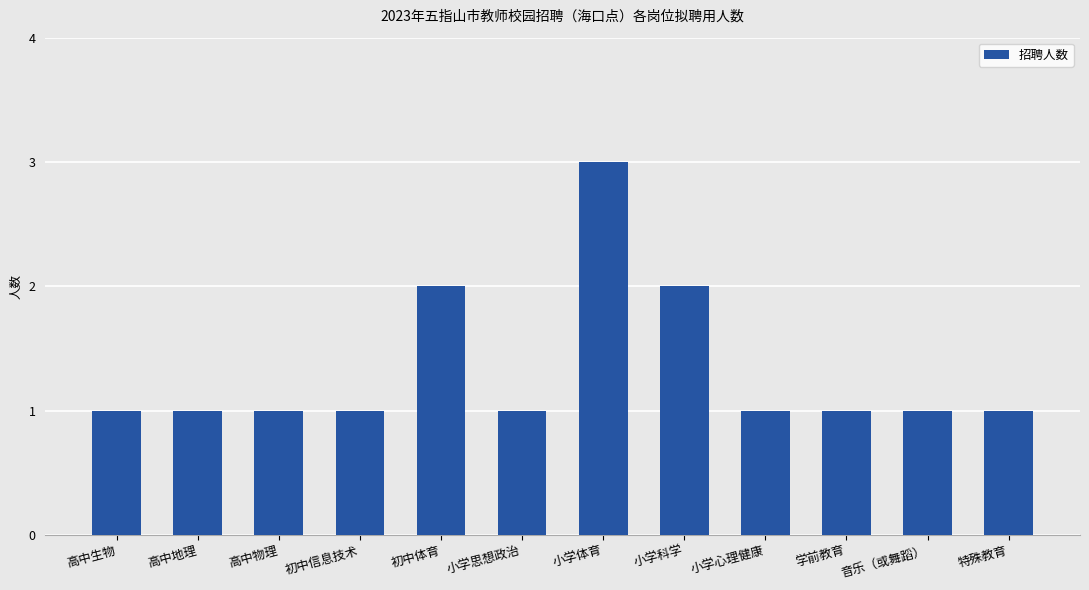

The value at 小学思想政治 is 2. True or false?

False